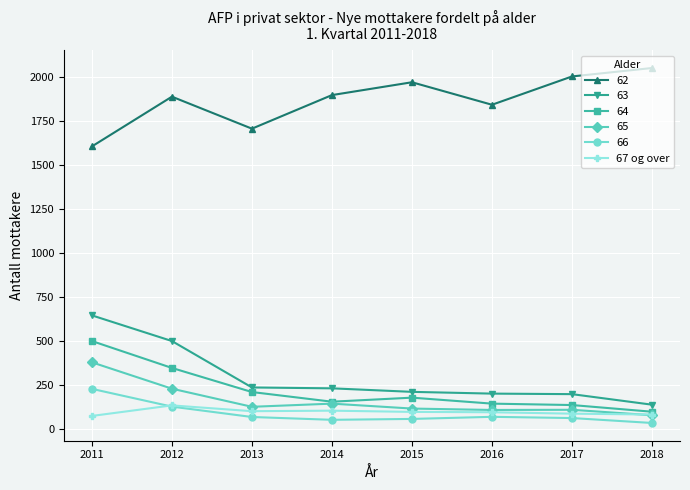

List the series in order of their peak value, lowest first.

67 og over, 66, 65, 64, 63, 62